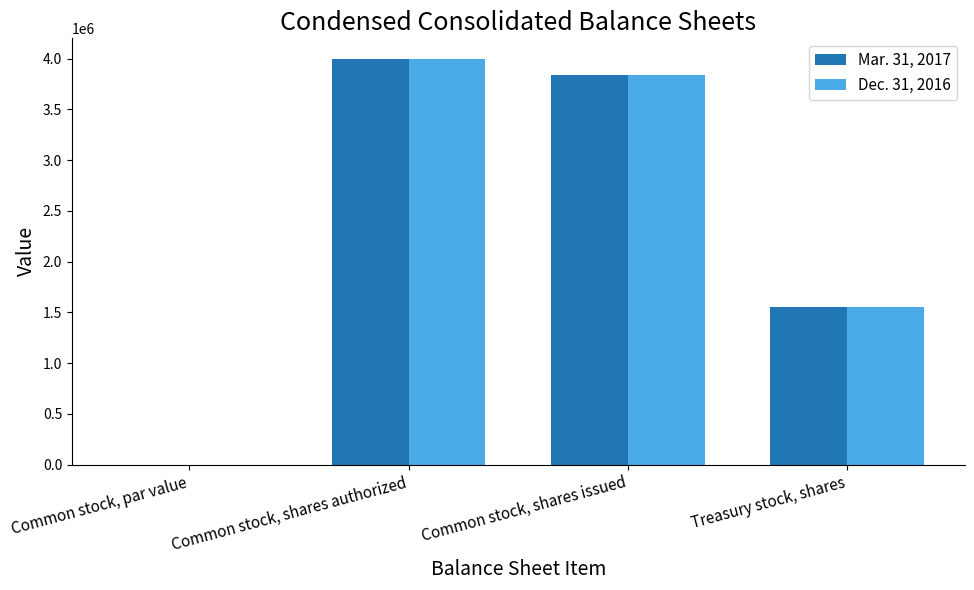

Which label corresponds to the largest value in the chart?

Common stock, shares authorized